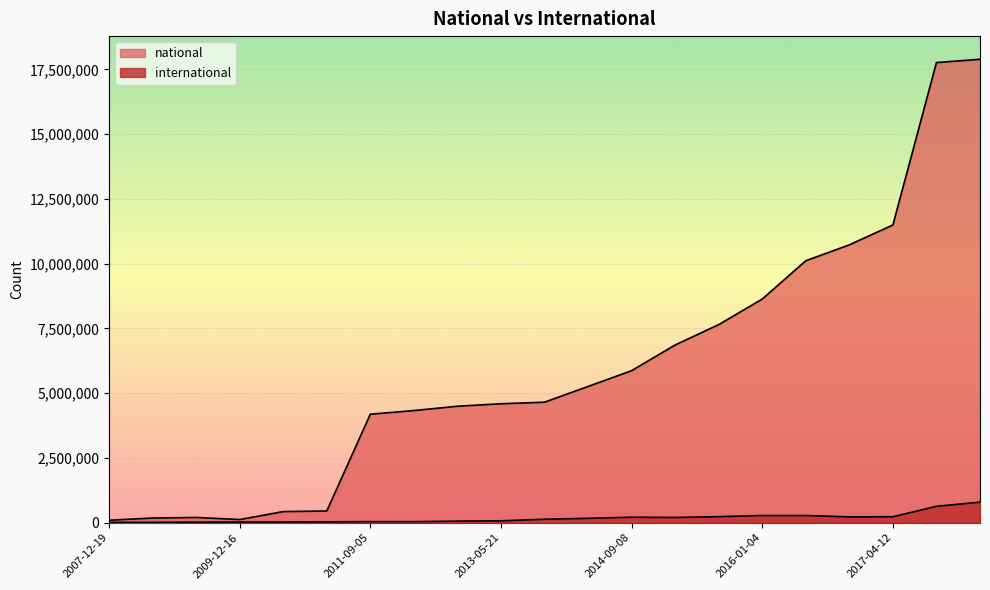

The national series shows 452227 at 2011-02-21. True or false?

True